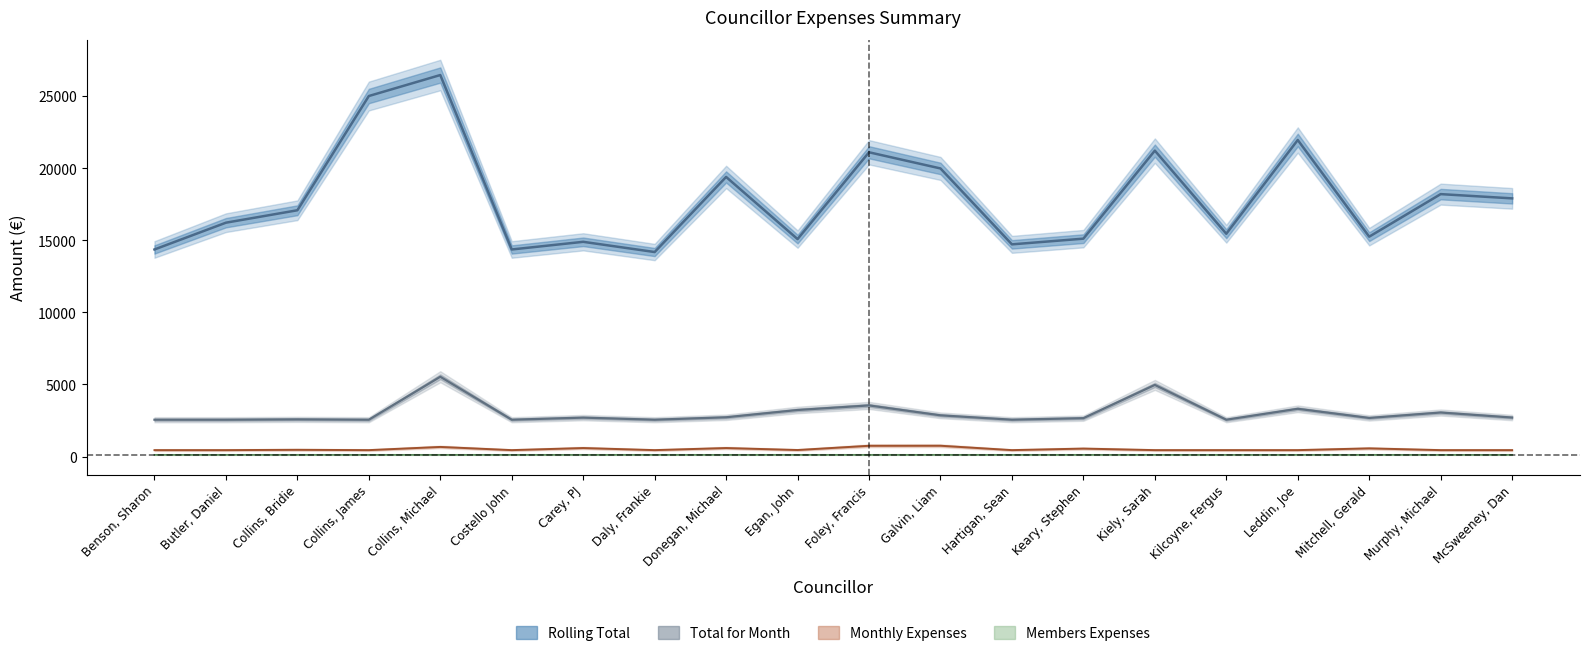

True or false: Total for Month and Rolling Total cross at least once.

False